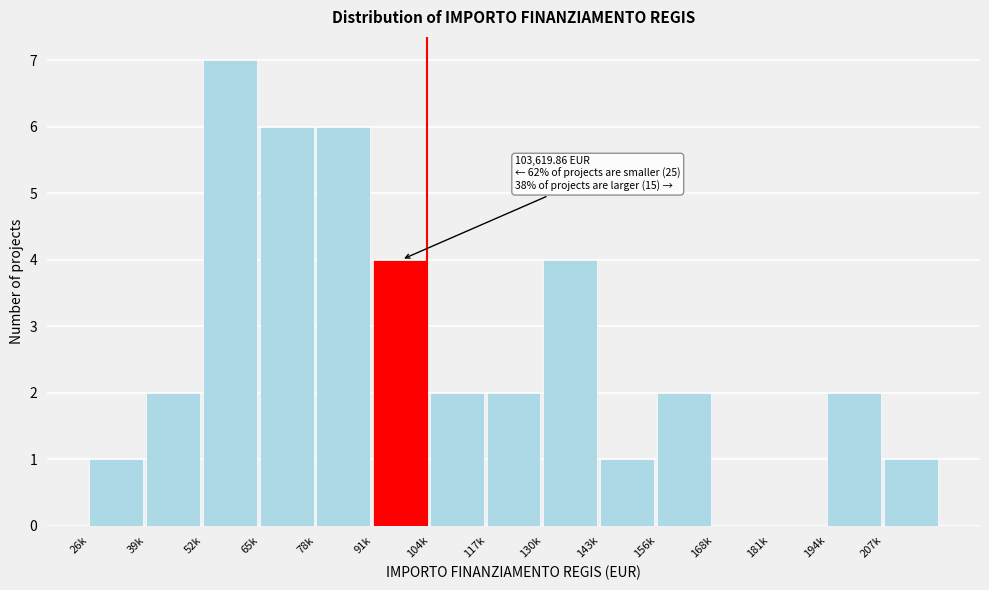

Reading left to right, list all the values displayed in this chart.

26k=1	39k=2	52k=7	65k=6	78k=6	91k=4	104k=2	117k=2	130k=4	143k=1	156k=2	168k=0	181k=0	194k=2	207k=1